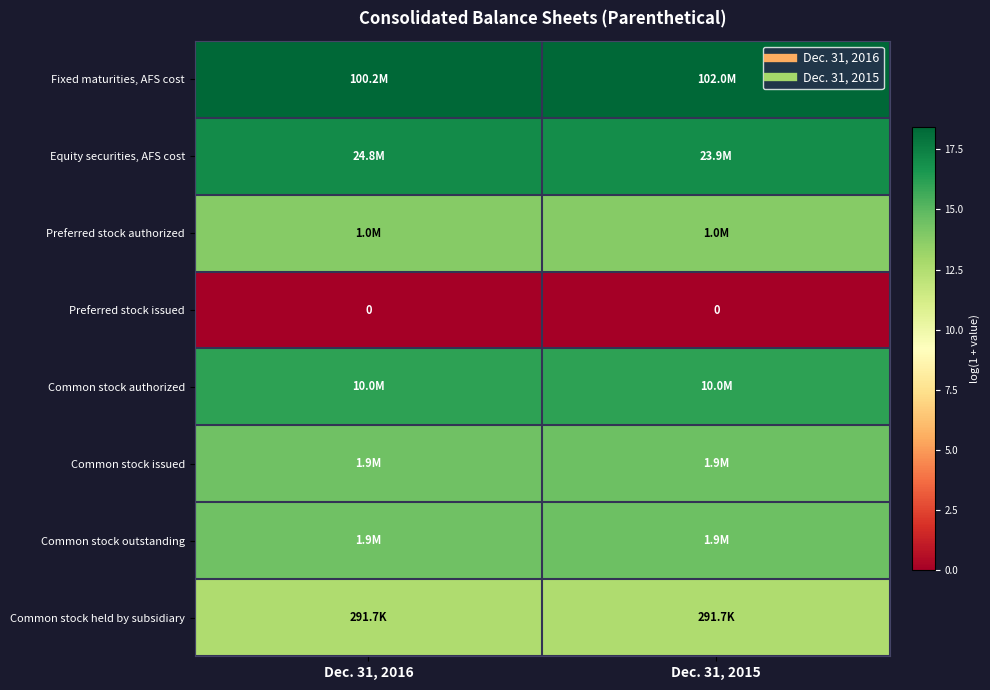

Where is Equity securities, AFS cost nearest to the value 17?

Dec. 31, 2015